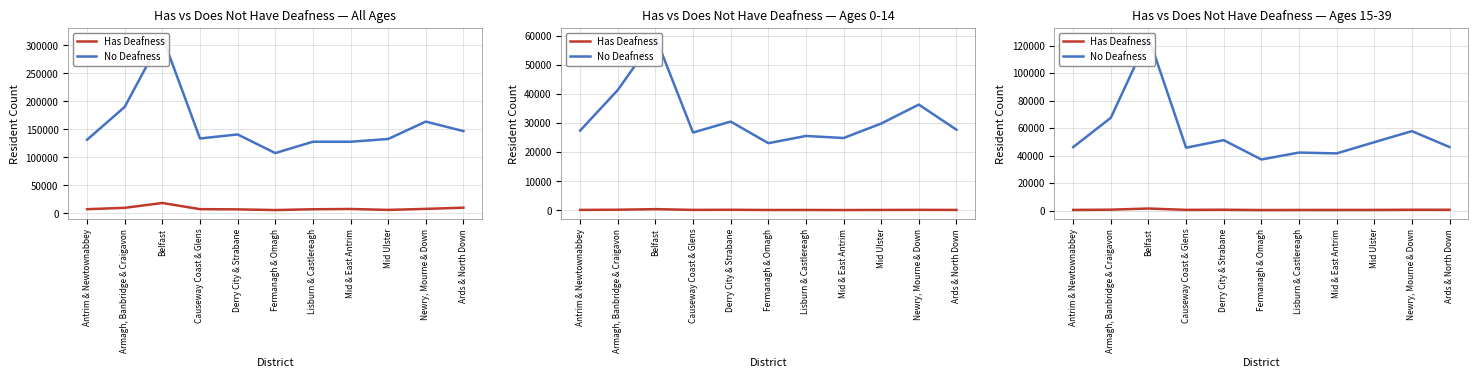

Rank the series at Belfast from lowest to highest value.

Has Deafness, No Deafness